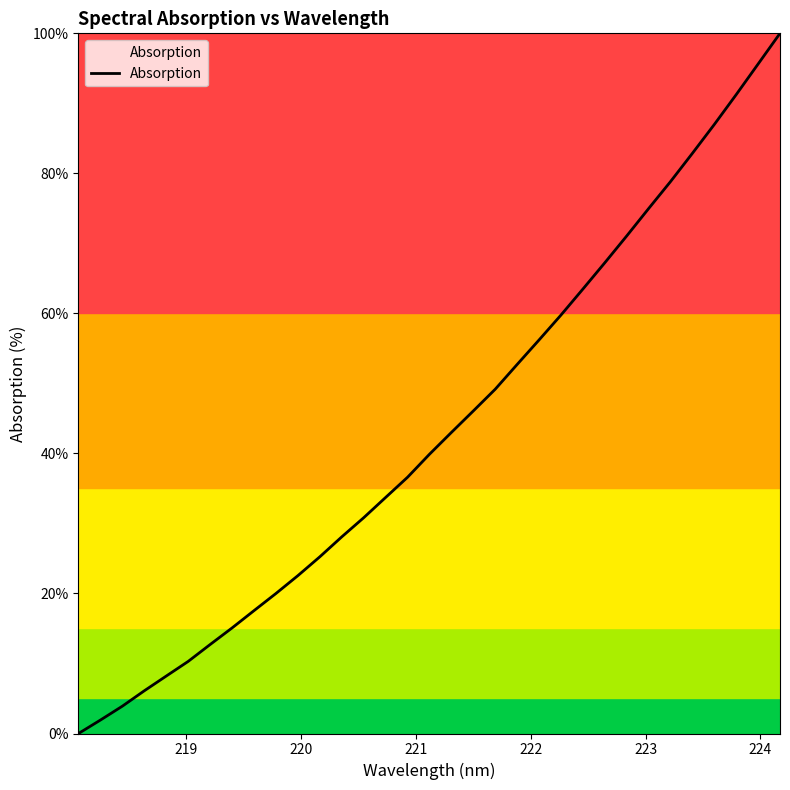

What is the difference between the maximum and minimum values?

100.0